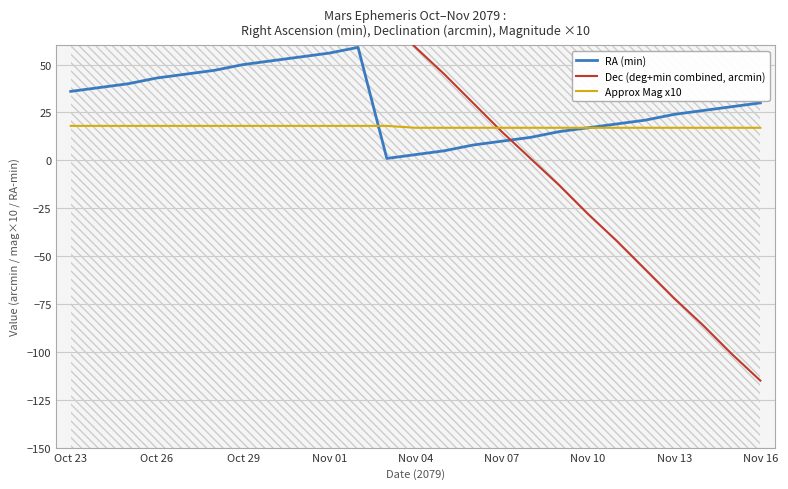

True or false: Approx Mag x10 has more than 0 interior local peaks.

False